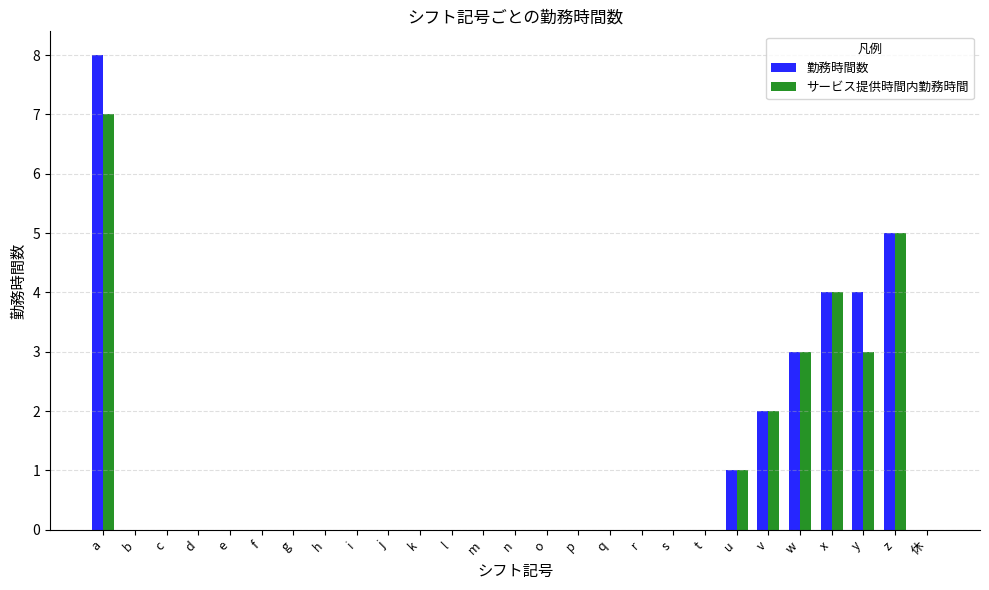

Reading left to right, transcribe all the data shown in this chart.

勤務時間数: a=8	b=0	c=0	d=0	e=0	f=0	g=0	h=0	i=0	j=0	k=0	l=0	m=0	n=0	o=0	p=0	q=0	r=0	s=0	t=0	u=1	v=2	w=3	x=4	y=4	z=5	休=0
サービス提供時間内勤務時間: a=7	b=0	c=0	d=0	e=0	f=0	g=0	h=0	i=0	j=0	k=0	l=0	m=0	n=0	o=0	p=0	q=0	r=0	s=0	t=0	u=1	v=2	w=3	x=4	y=3	z=5	休=0